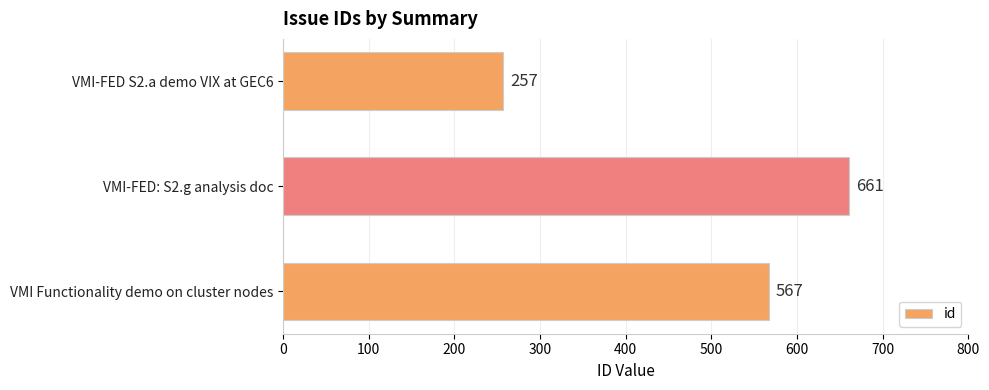

Rank the categories by value from highest to lowest.

VMI-FED: S2.g analysis doc, VMI Functionality demo on cluster nodes, VMI-FED S2.a demo VIX at GEC6